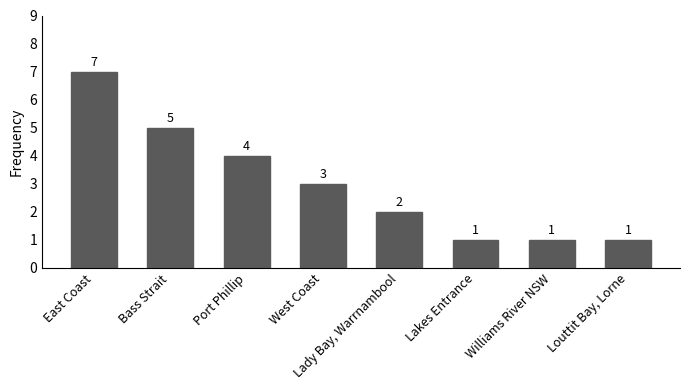

The chart shows a value of 0 at Louttit Bay, Lorne. True or false?

False